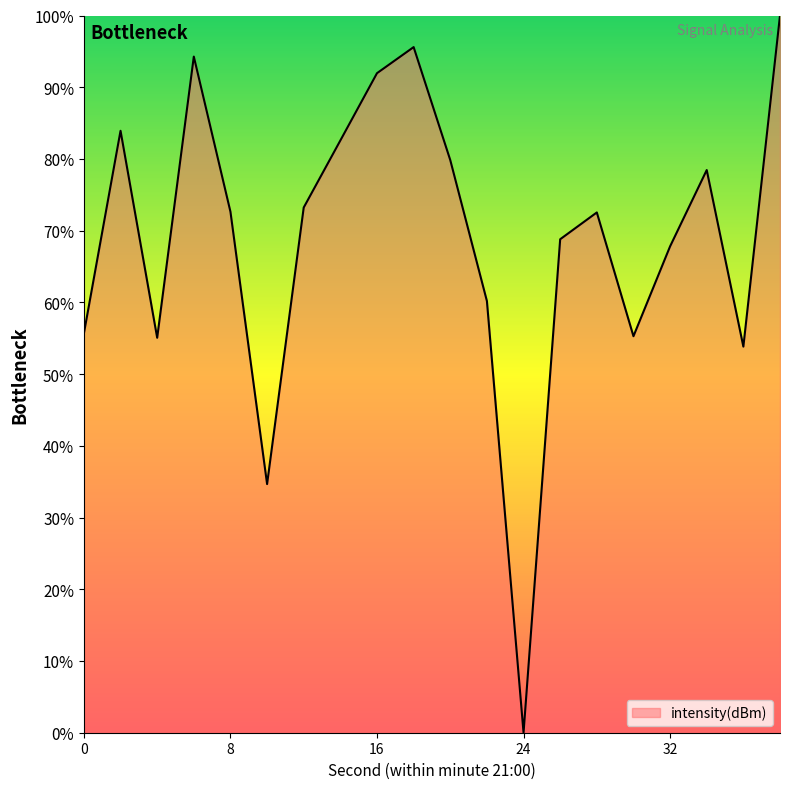

At which category does the data reach its first local peak?

2